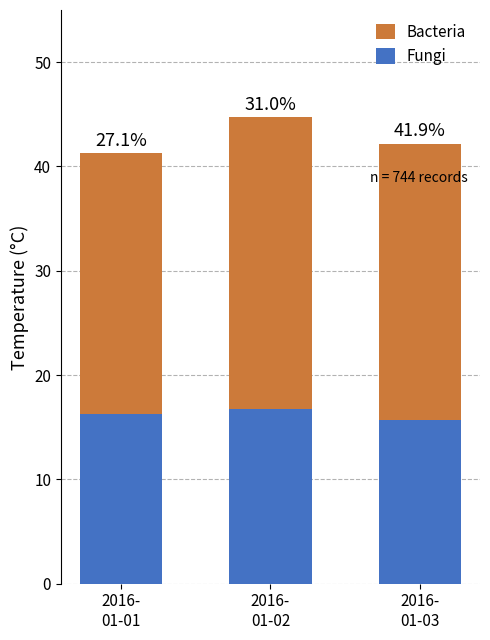

Where is Fungi nearest to the value 16?

2016-
01-01